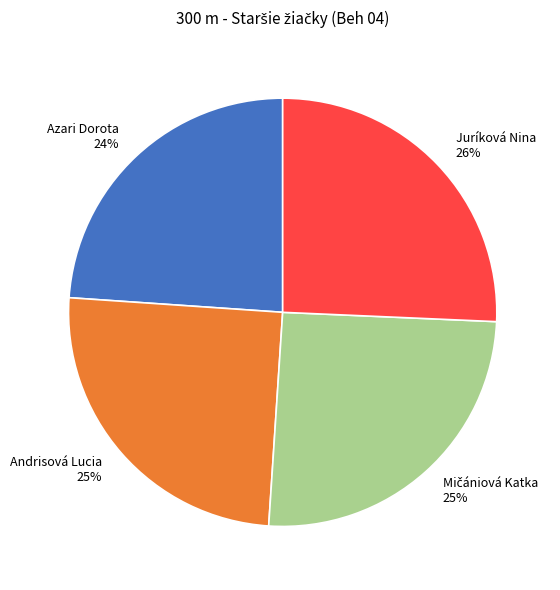

Which slice is the smallest?

Azari Dorota